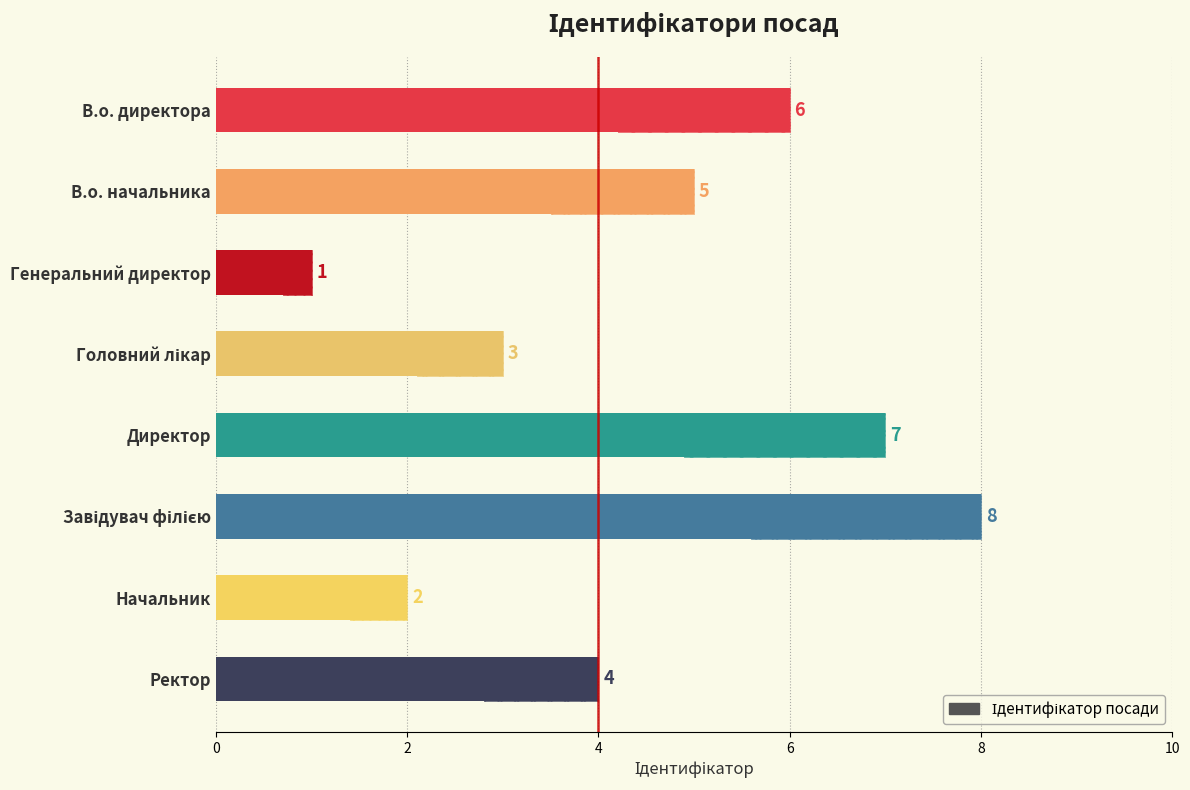

How many bars are there in total?

8